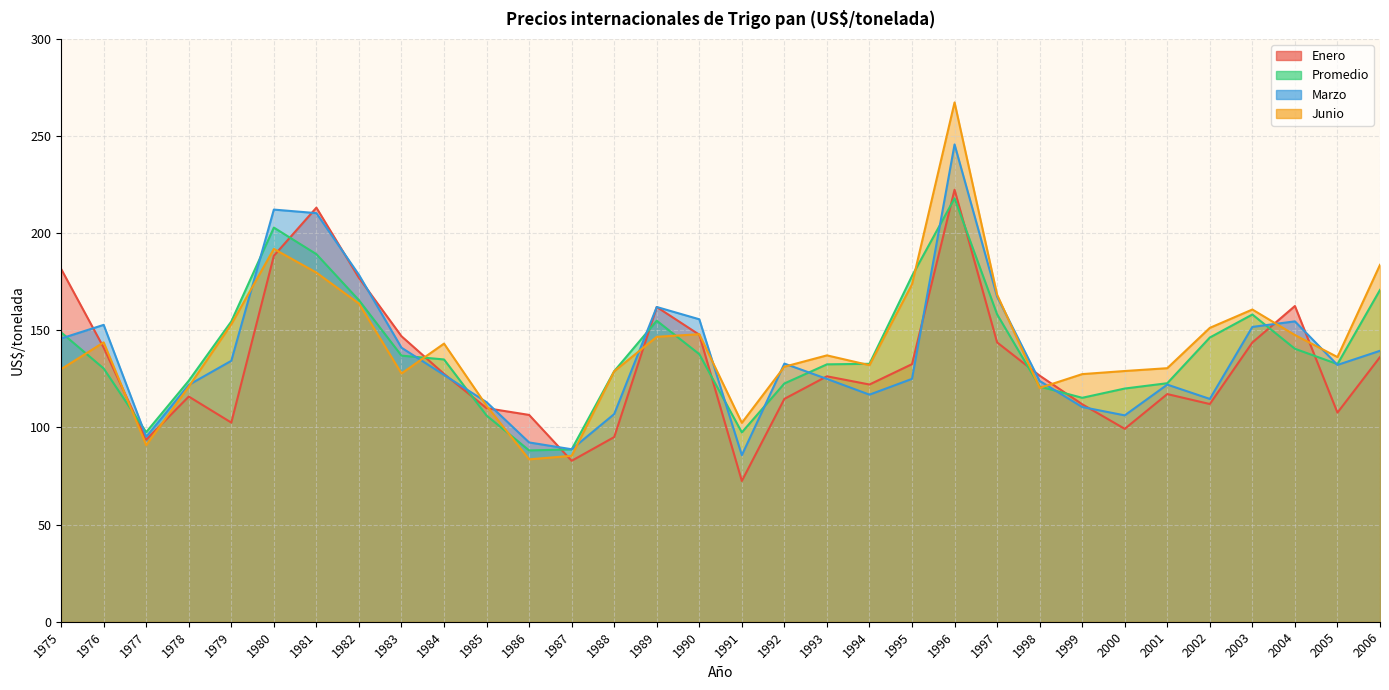

What is the total value across all series at 1987?

345.7